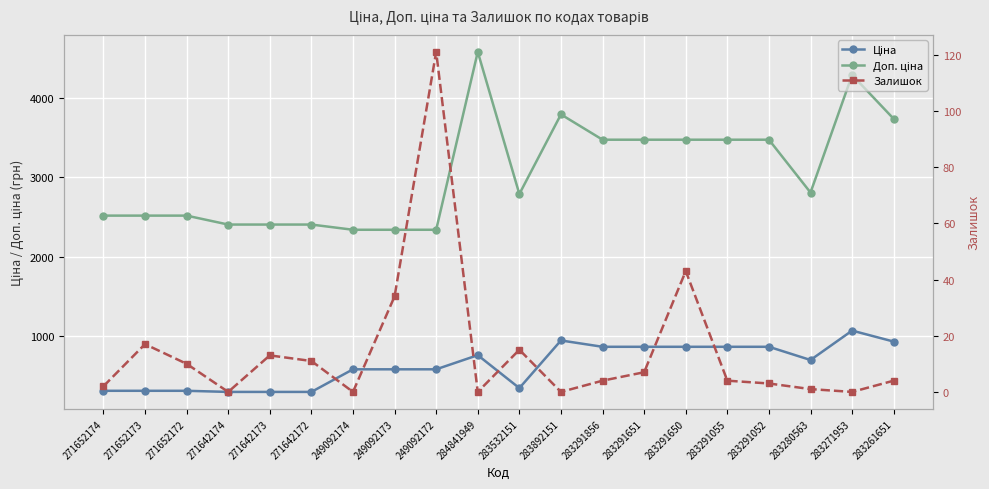

Where does the Залишок series first go above 4?

271652173